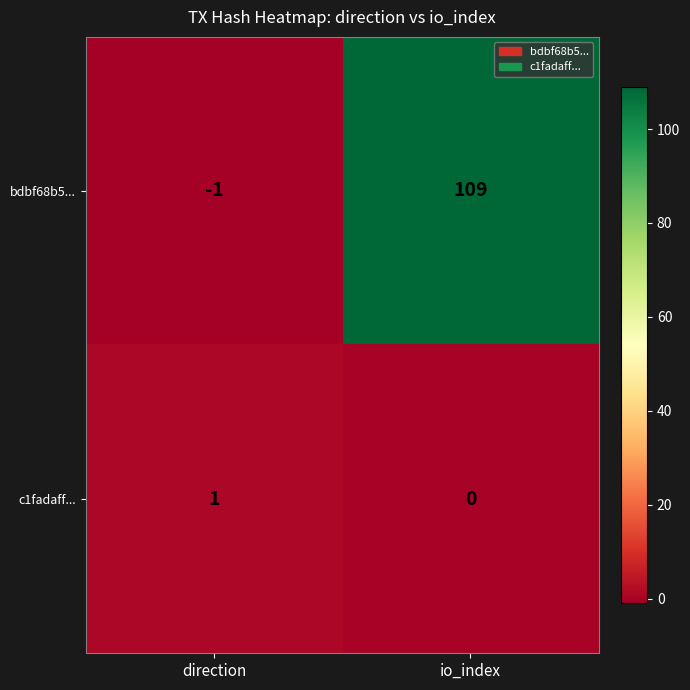

List the series in order of their peak value, highest first.

bdbf68b5..., c1fadaff...